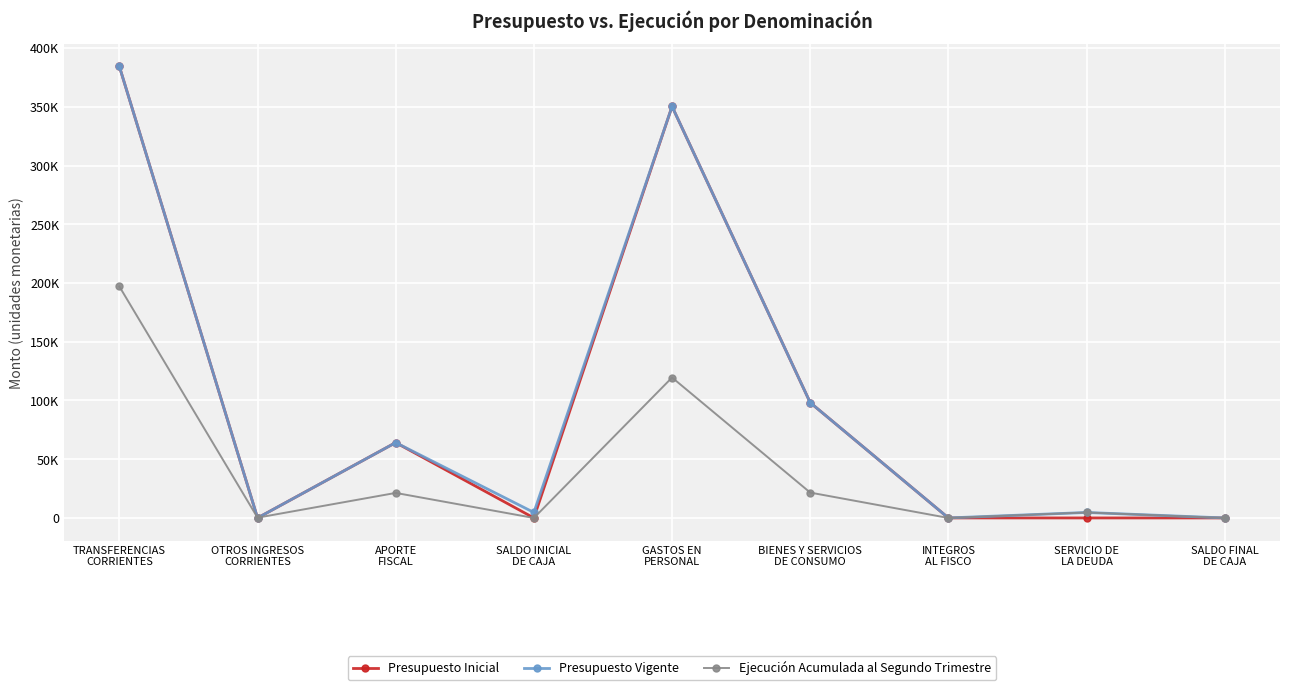

Is this an area chart (filled region under the line)?

No